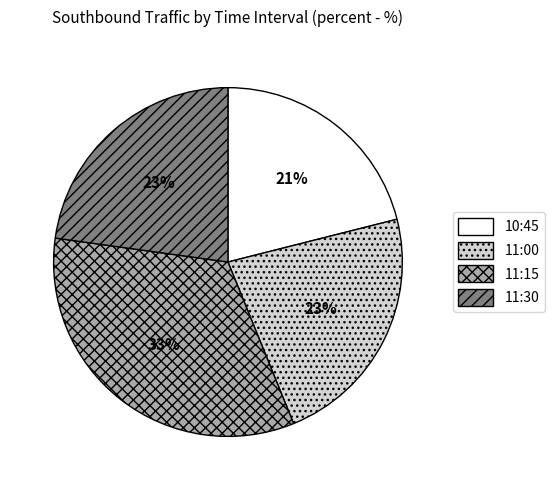

Between 10:45 and 11:15, which is larger?

11:15